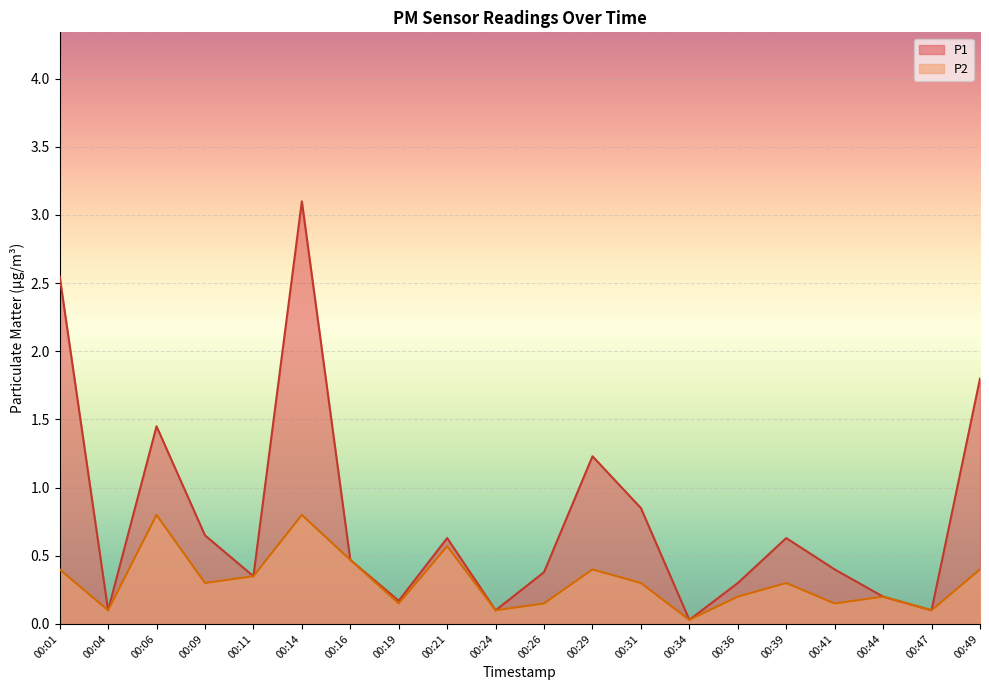

True or false: P2 and P1 intersect in this chart.

False